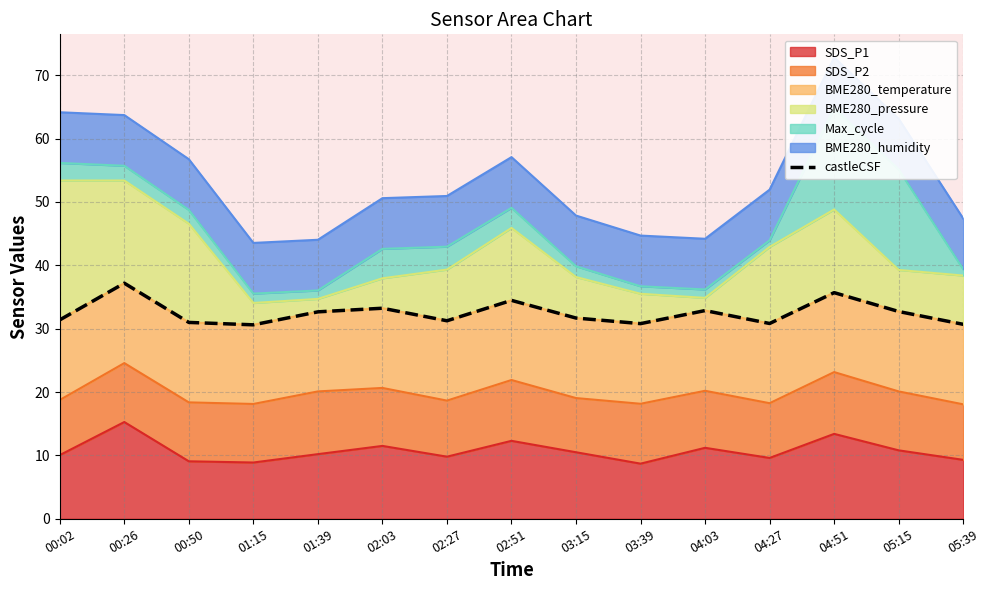

What is the change in value from 03:39 to 04:51?

+4.9